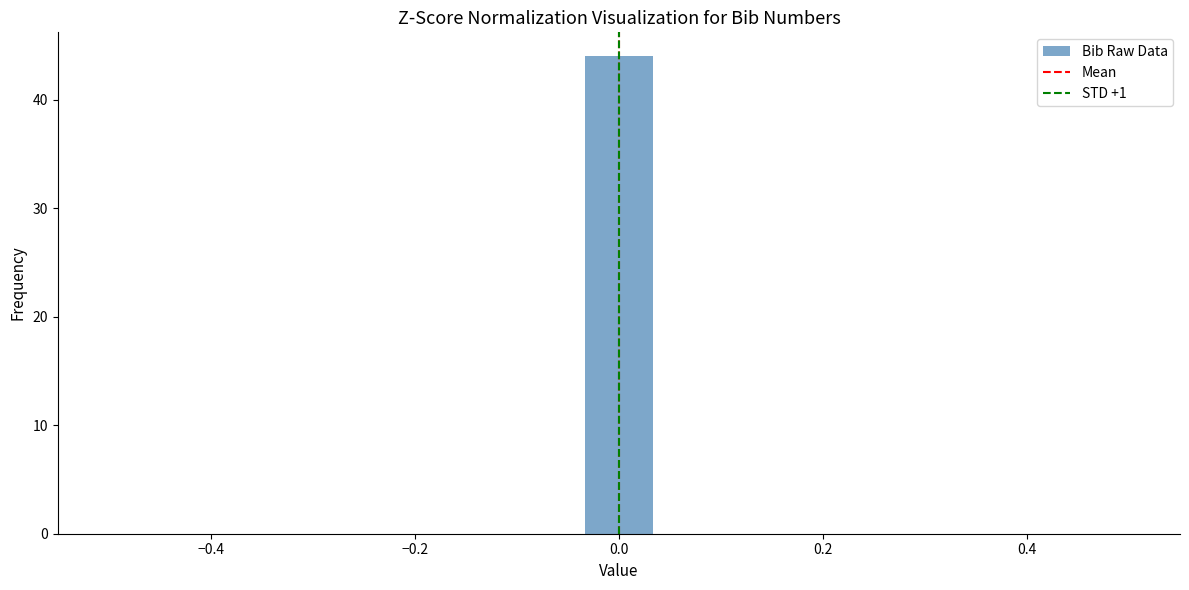

Read against the x-axis, roughly where is the centre of the tallest bar?

0.00